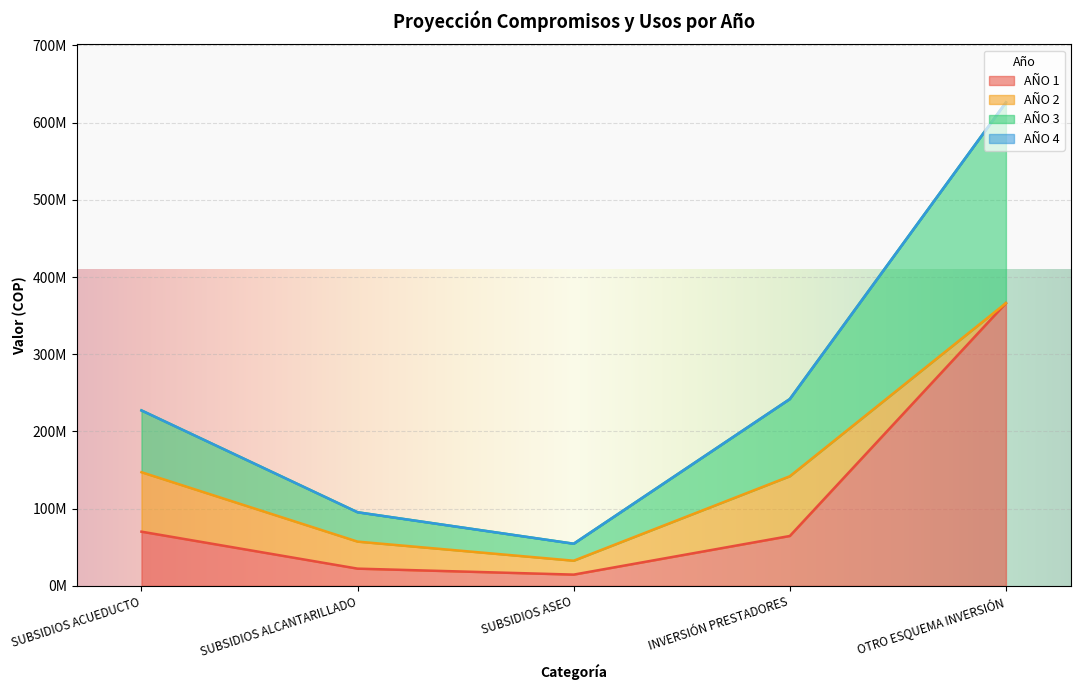

Which series changed the most between SUBSIDIOS ALCANTARILLADO and OTRO ESQUEMA INVERSIÓN?

AÑO 3